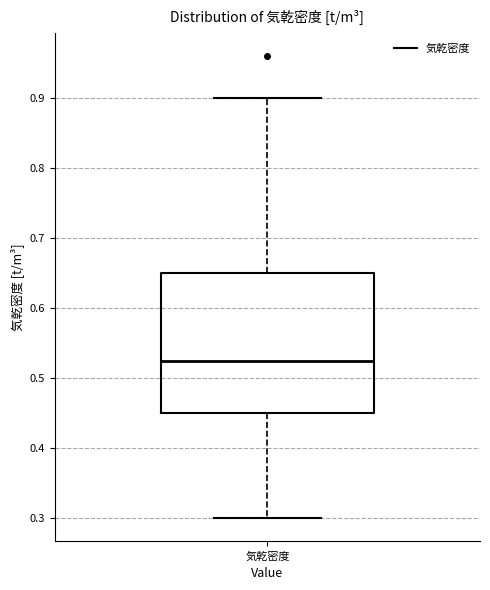

Read this box plot against the y-axis: the position of the median line, the range covered by the box, and the ends of both whiskers. The values are not printed on the chart, so give them approximately, as read against the axis.

median 0.53, box 0.45 to 0.65, whiskers 0.30 to 0.90